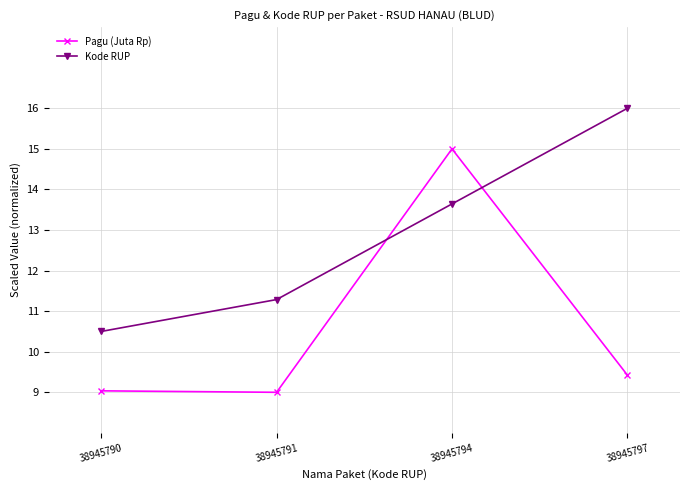

At which label is Pagu (Juta Rp) closest to 12?

38945797